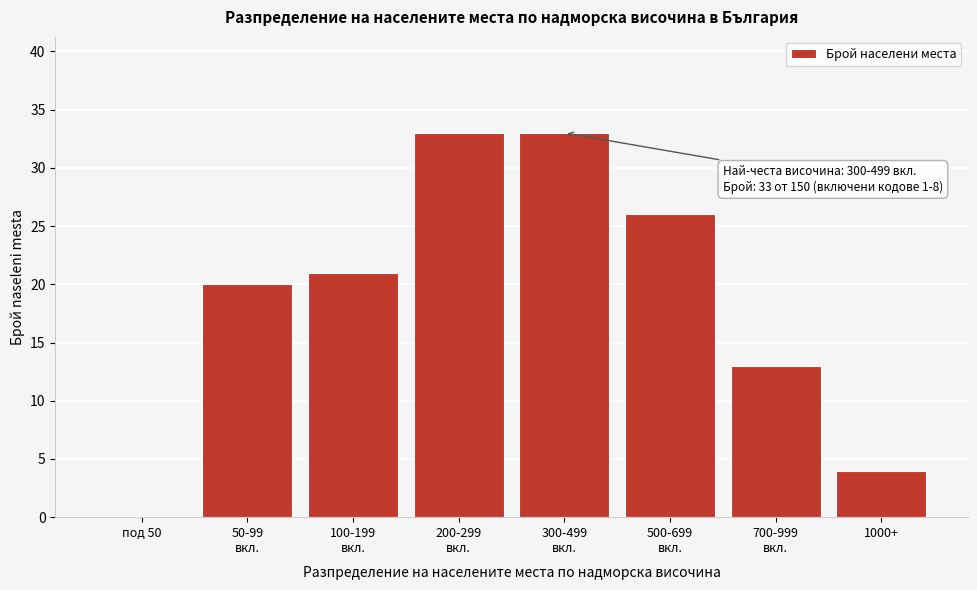

What is the change in value from под 50 to 1000+?

+4